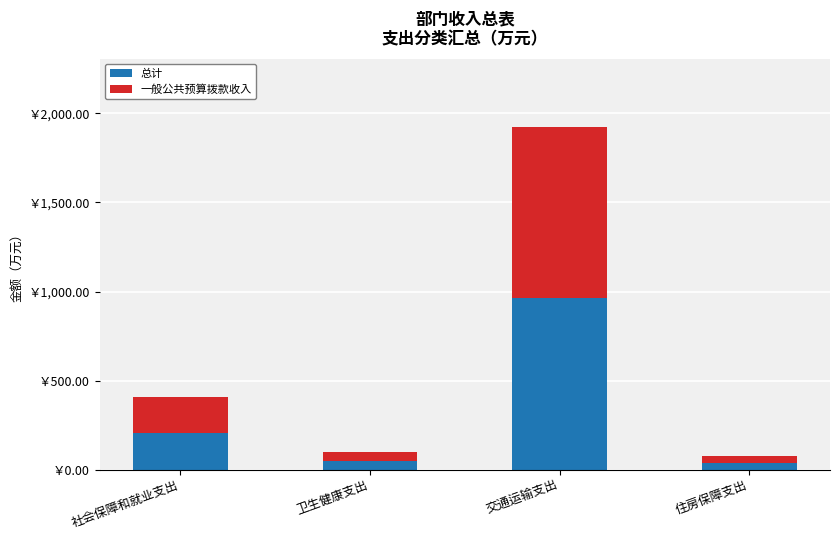

List the labels in order of 一般公共预算拨款收入 value, smallest first.

住房保障支出, 卫生健康支出, 社会保障和就业支出, 交通运输支出